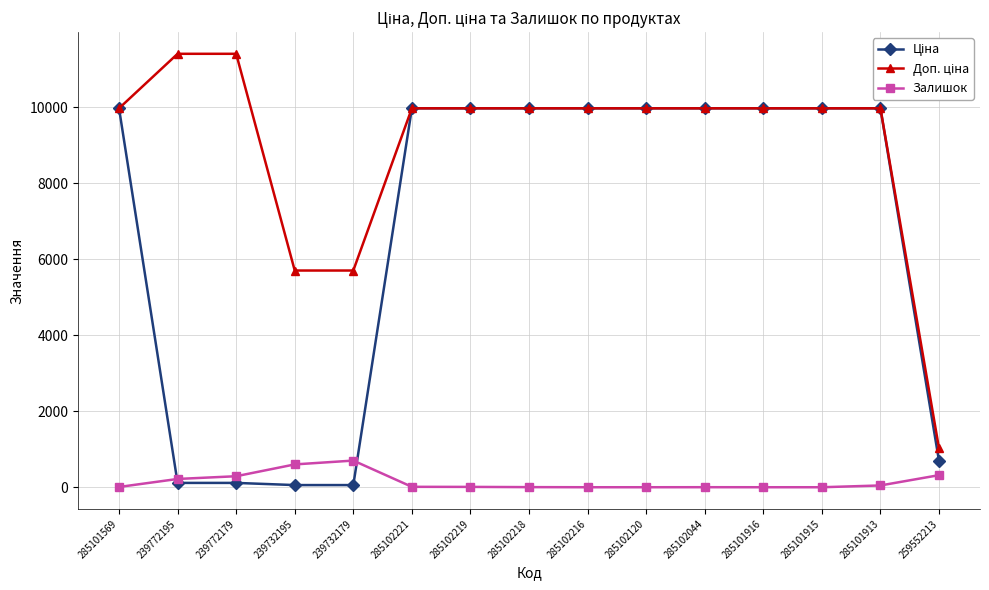

What position from the right is 239732179?

11